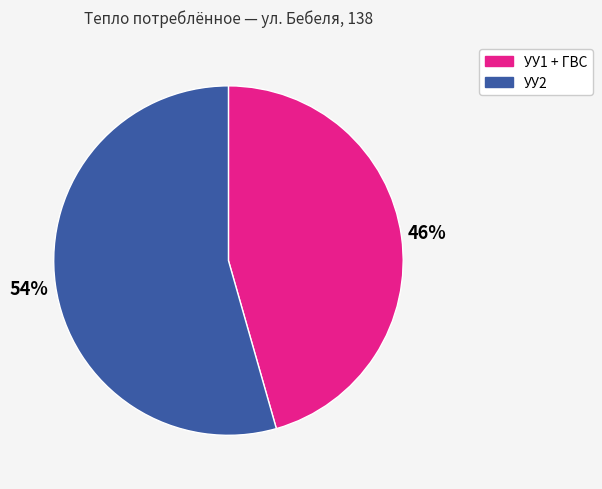

To the nearest percent, what is the average slice percentage?

50%